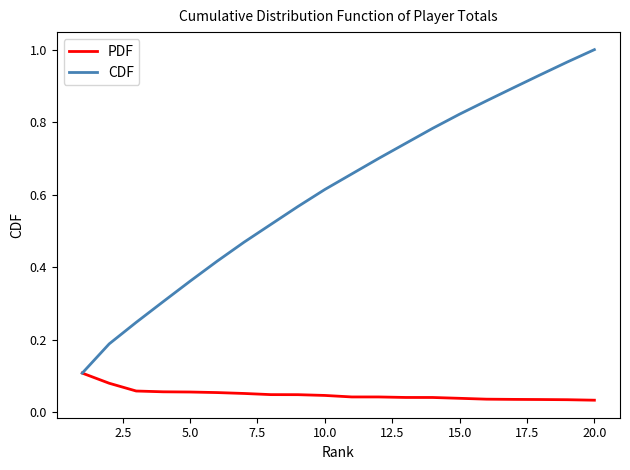

Which series has the largest range (max minus min)?

CDF